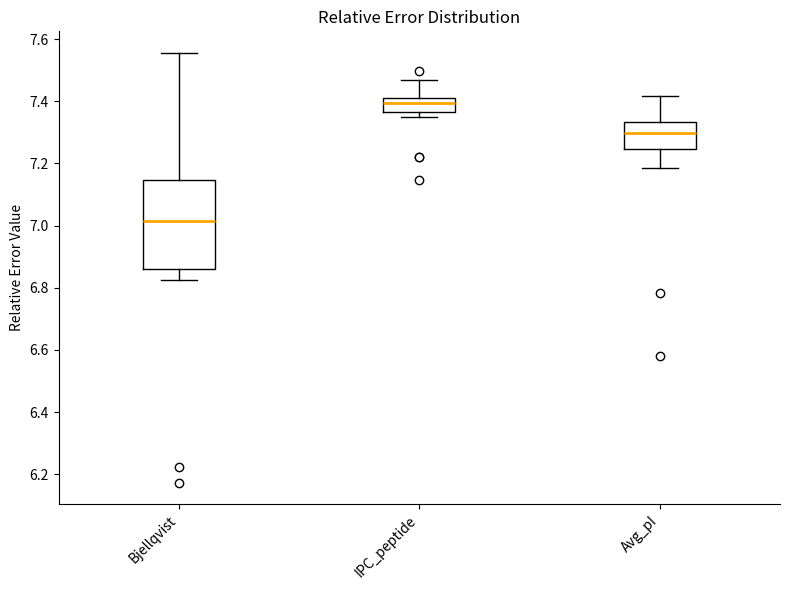

Which box has the highest median line?

IPC_peptide